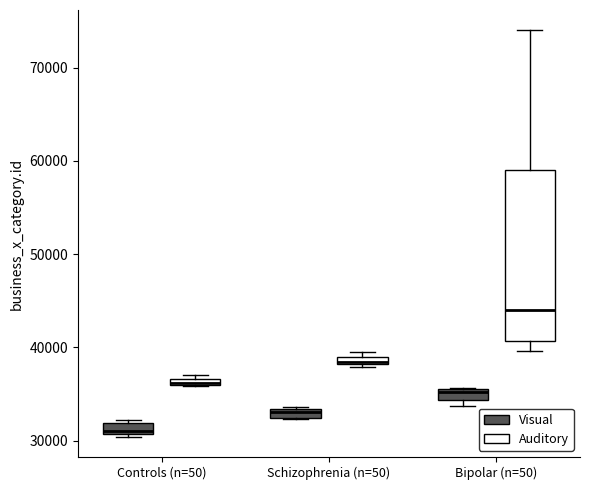

Comparing the boxes themselves (not the whiskers), which one is the tallest?

Bipolar (n=50) (Auditory)